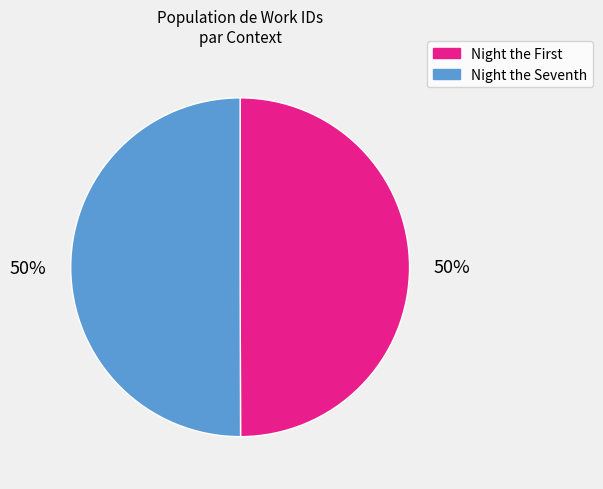

How many segments does this pie chart have?

2